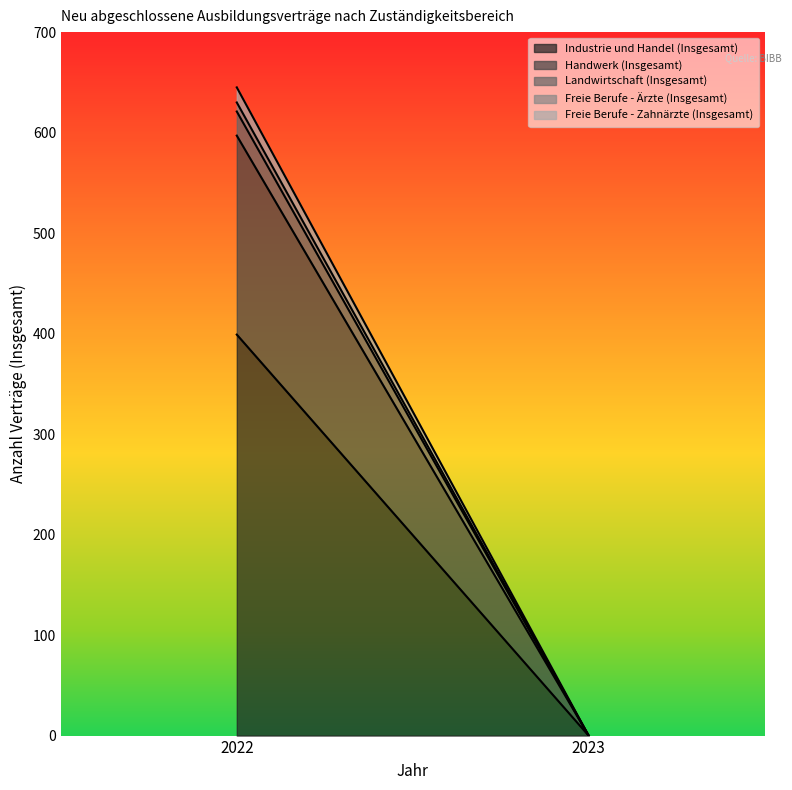

Which series has the largest total across all categories?

Industrie und Handel (Insgesamt)